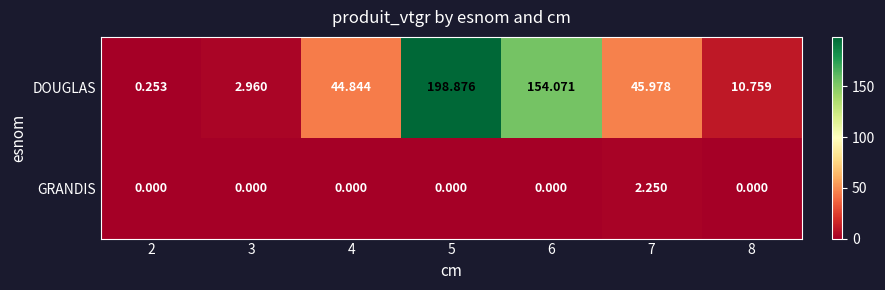

Which series has the largest total across all categories?

DOUGLAS